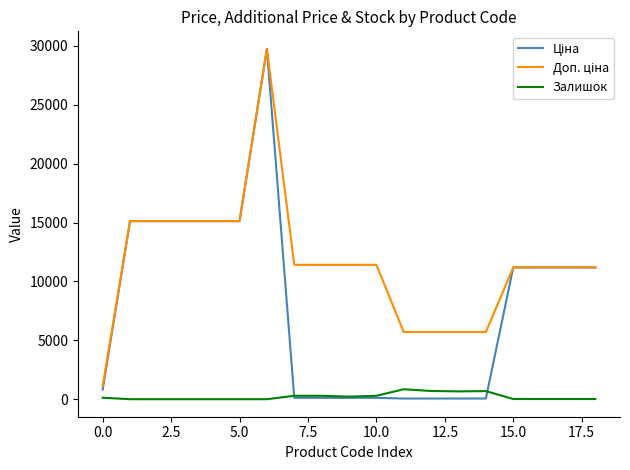

Rank the series by their average value, from highest to lowest.

Доп. ціна, Ціна, Залишок